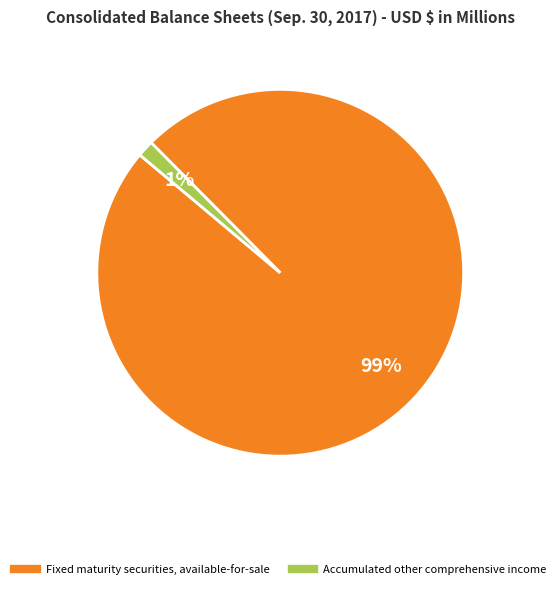

Combined, do Accumulated other comprehensive income and Fixed maturity securities, available-for-sale account for over 50%?

Yes